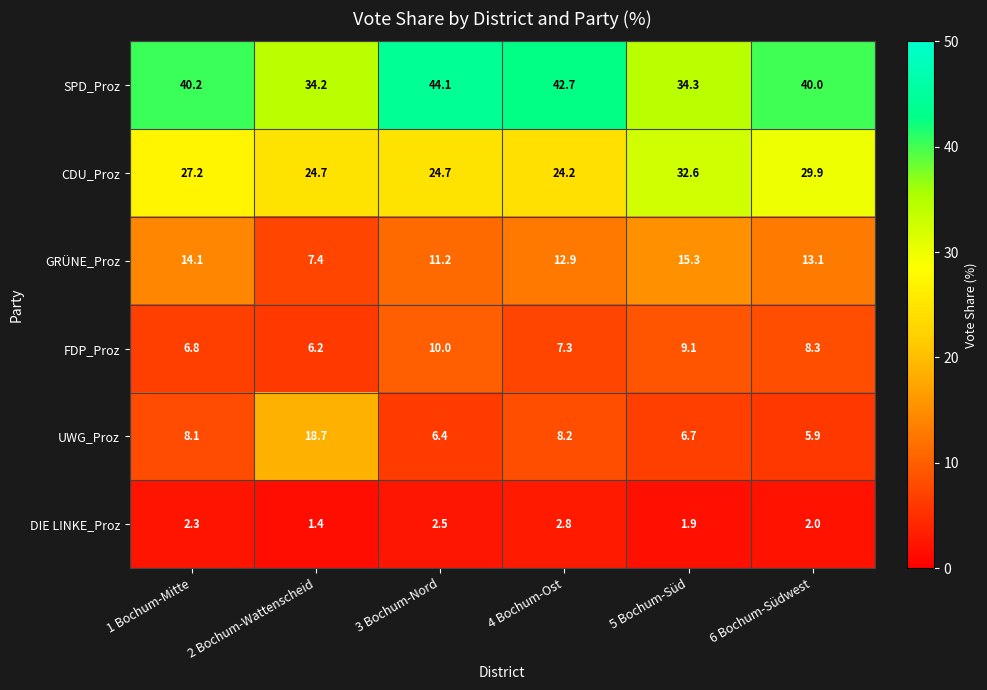

Where is UWG_Proz nearest to the value 12?

4 Bochum-Ost